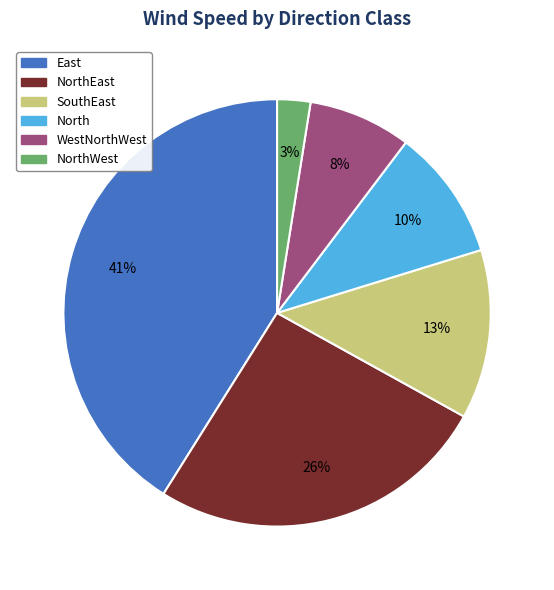

To the nearest percent, what portion does East represent?

41%